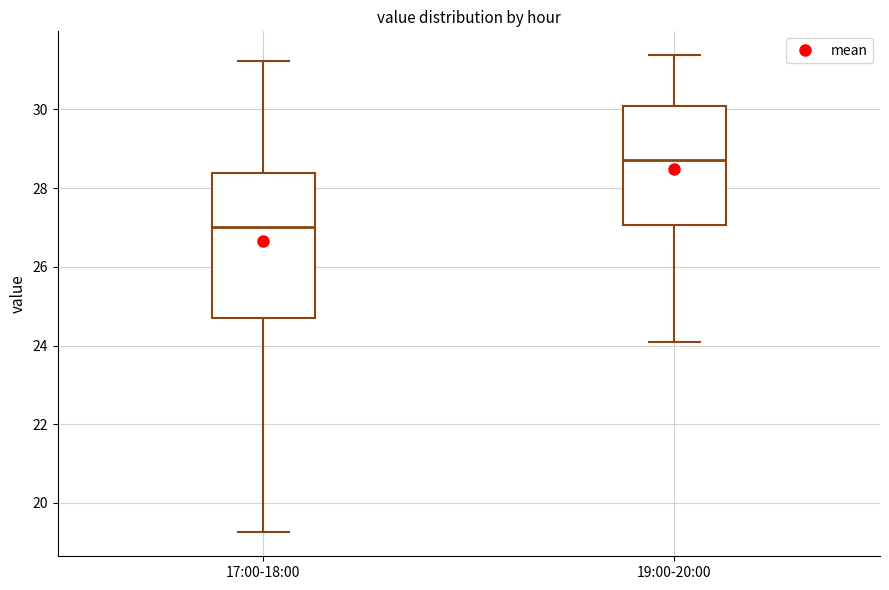

Where does the lower whisker of the box for 17:00-18:00 end on the y-axis? The values are not printed on the chart, so give them approximately, as read against the axis.

19.2